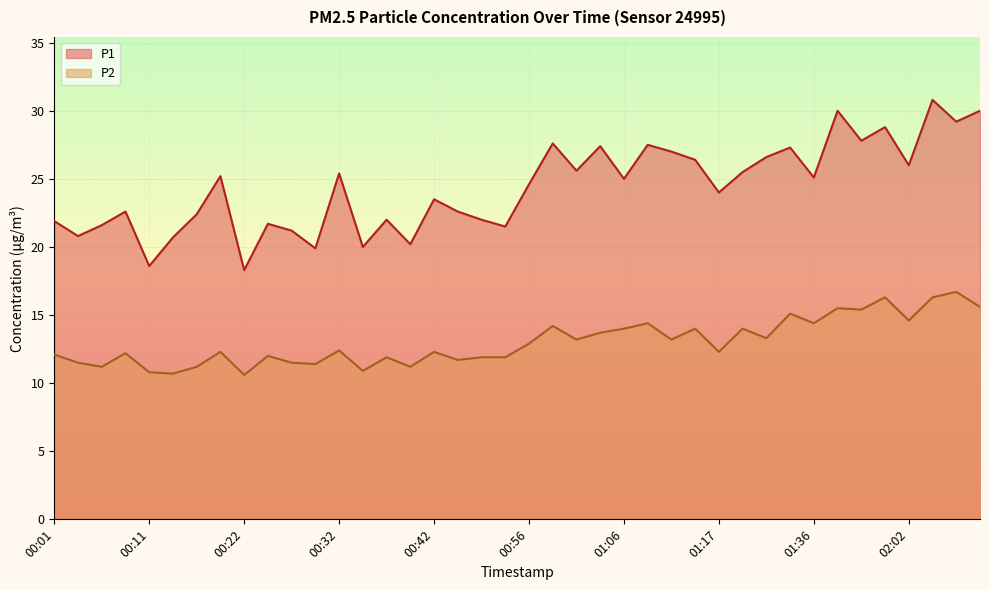

Rank the series by their maximum value, from highest to lowest.

P1, P2